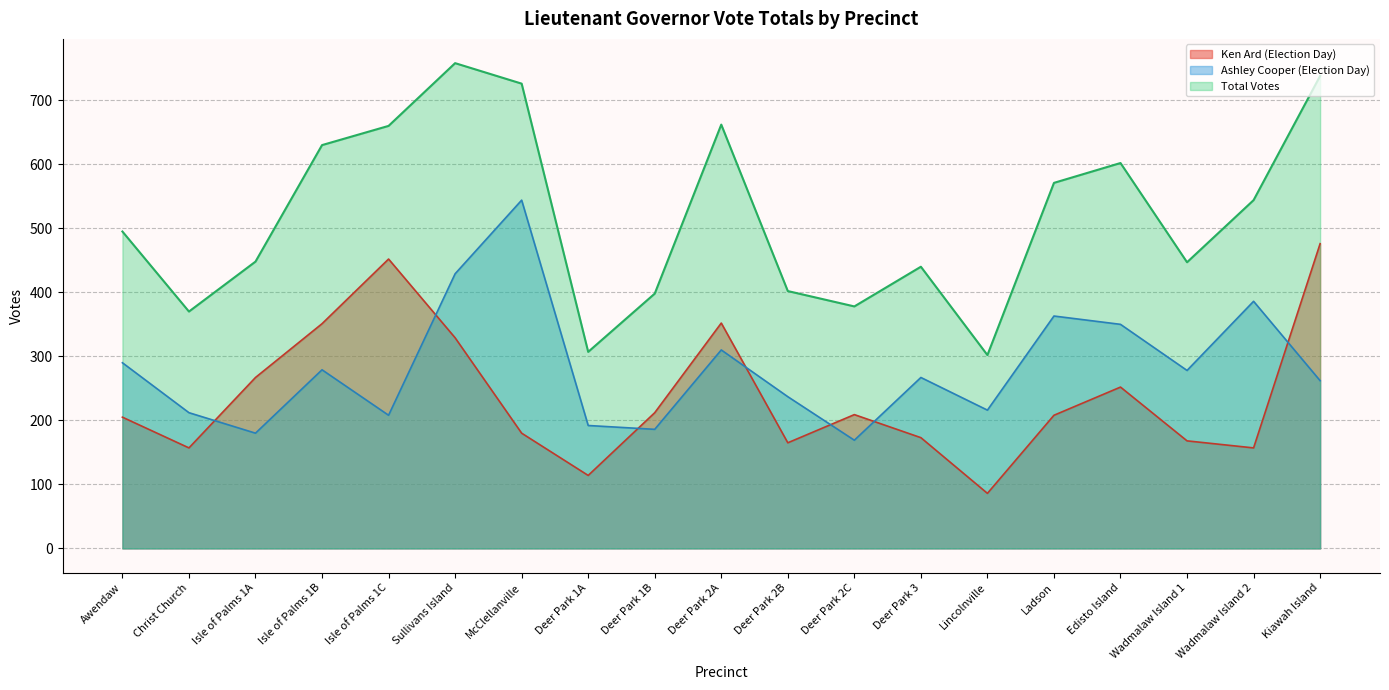

Reading right to left, list all the values displayed in this chart.

Ken Ard (Election Day): 476	157	168	252	208	86	173	209	165	352	212	114	180	329	452	351	267	157	205
Ashley Cooper (Election Day): 262	386	278	350	363	216	267	169	237	310	186	192	544	429	208	279	180	212	290
Total Votes: 738	544	447	602	571	302	440	378	402	662	398	307	726	758	660	630	448	370	495